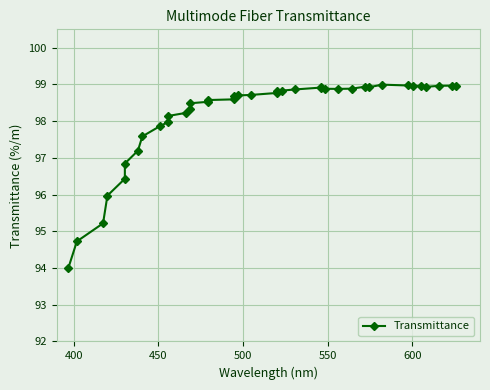

How many series are shown in this chart?

1